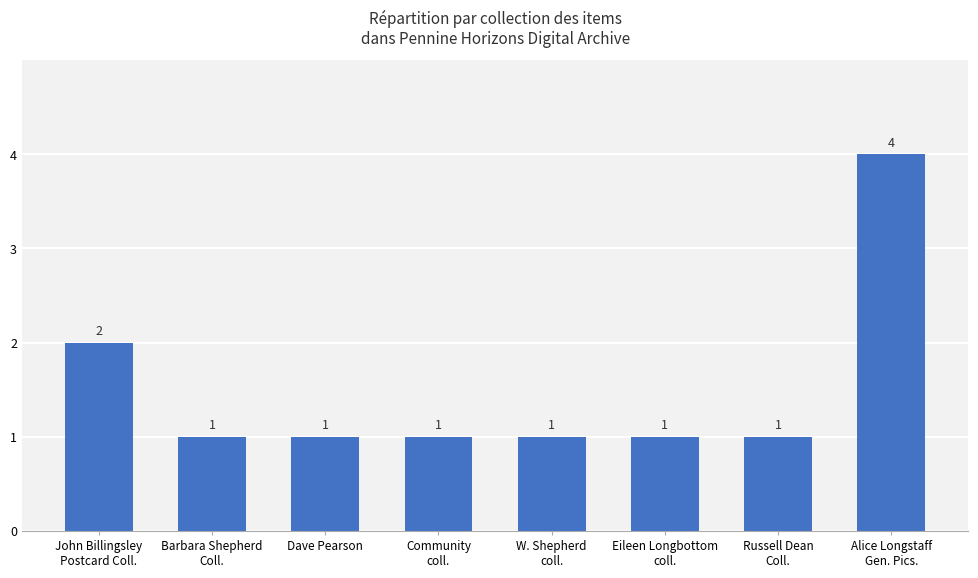

Count the values in the range 1 to 2.

7